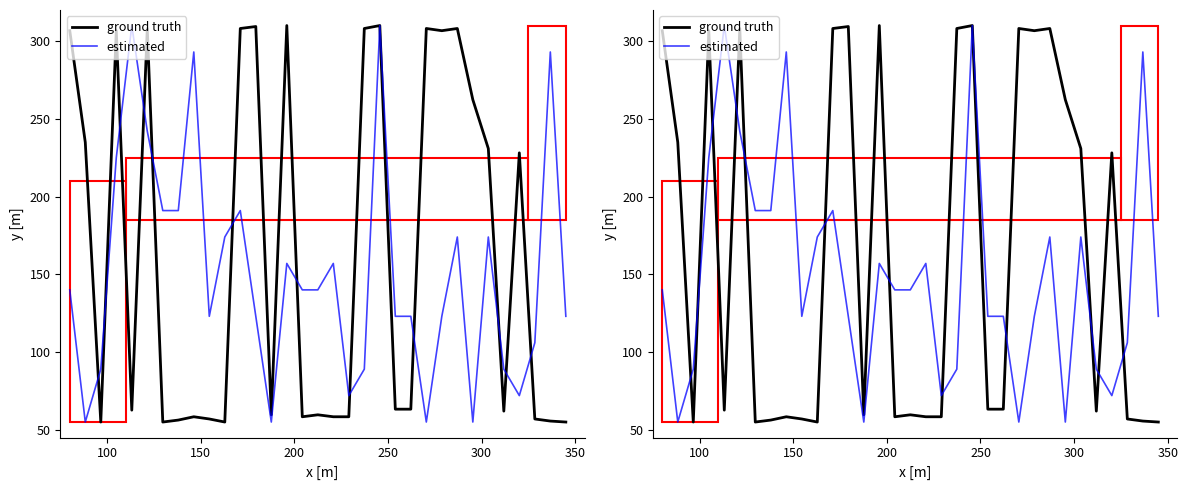

How many distinct data groups are displayed?

2